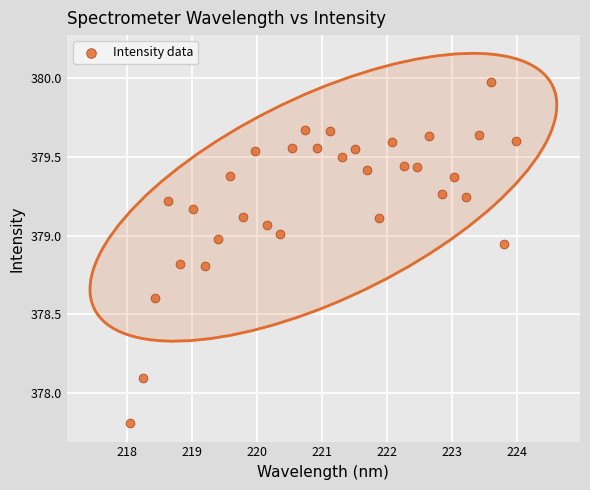

What is the range of X values (max minus min)?

5.9